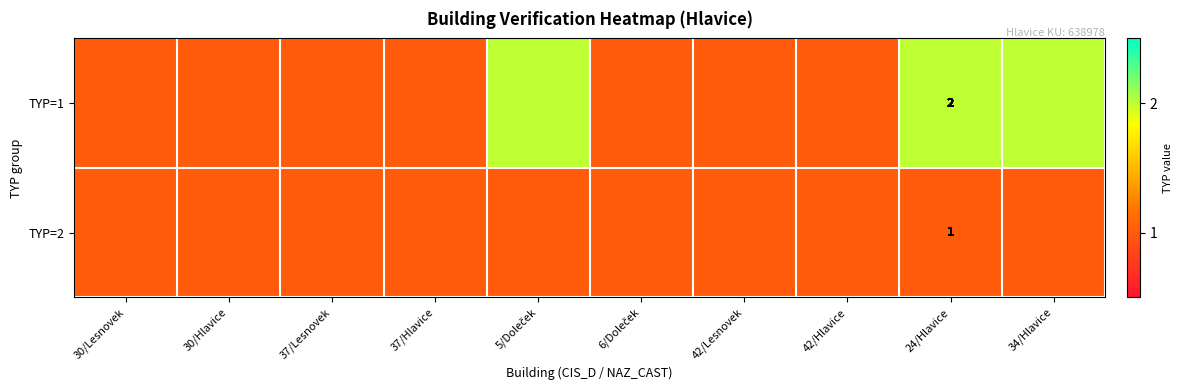

True or false: TYP=1 has a value of 3 at 24/Hlavice.

False